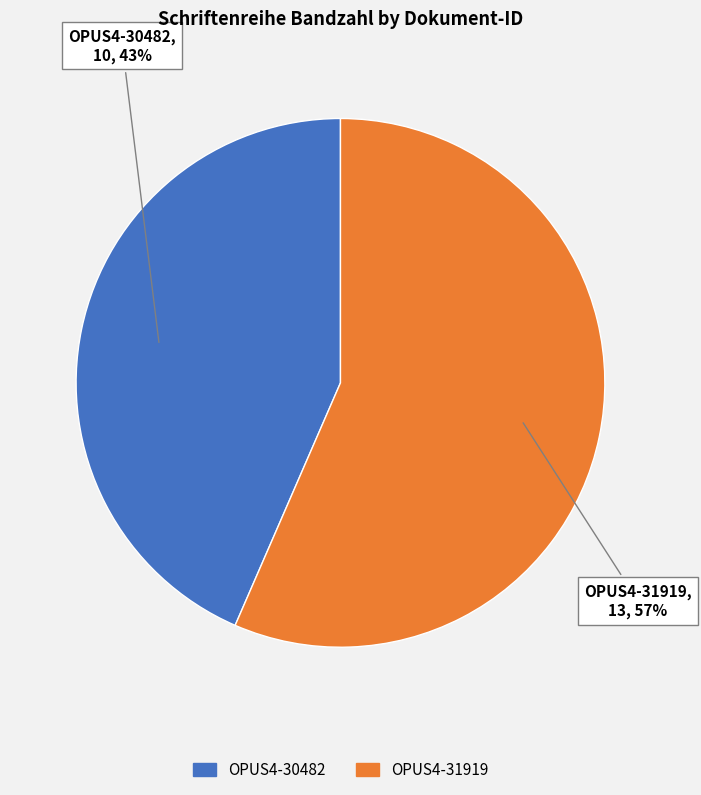

Rank the categories by value from highest to lowest.

OPUS4-31919, OPUS4-30482